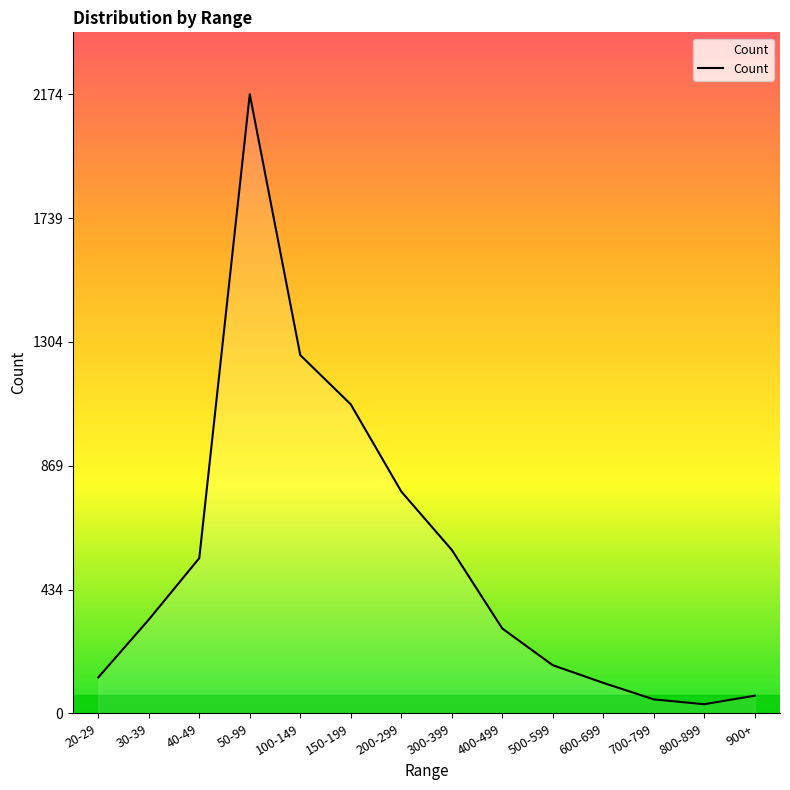

The chart shows a value of 169 at 500-599. True or false?

True